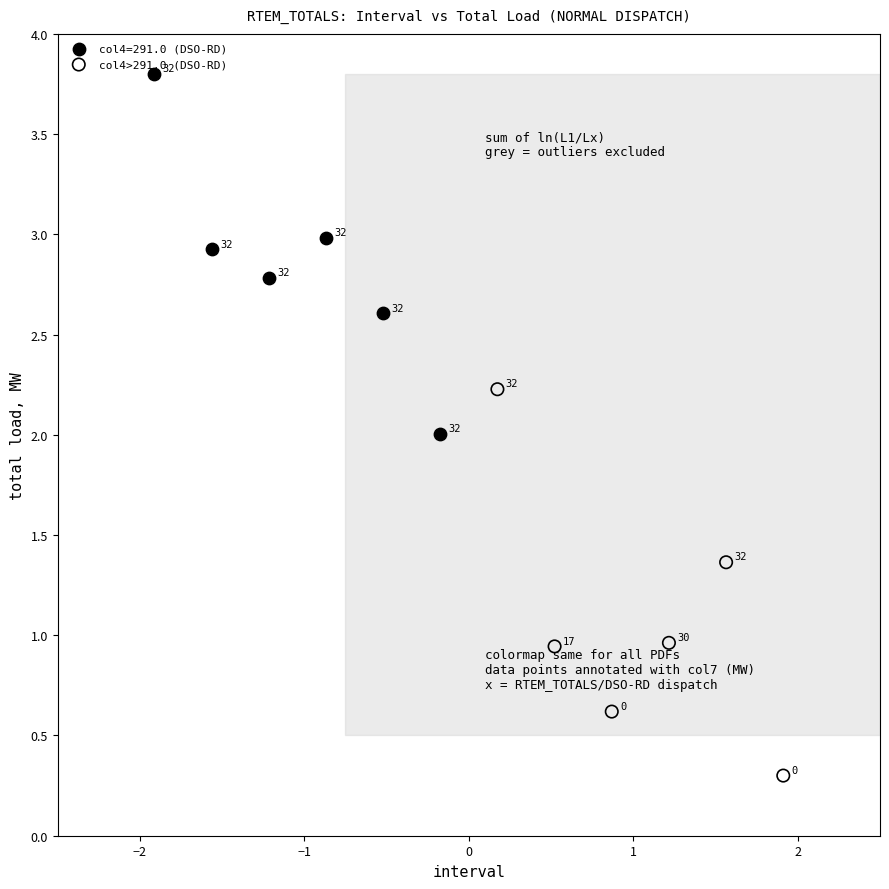

Which series has the widest spread of Y values?

col4>291.0 (DSO-RD)